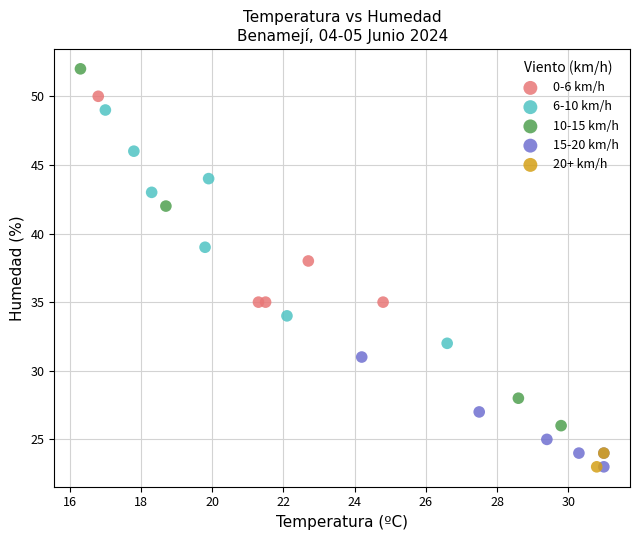

Which series contains the highest Y value?

10-15 km/h